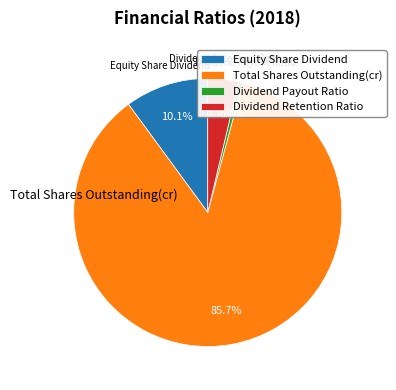

Which slice is the smallest?

Dividend Payout Ratio